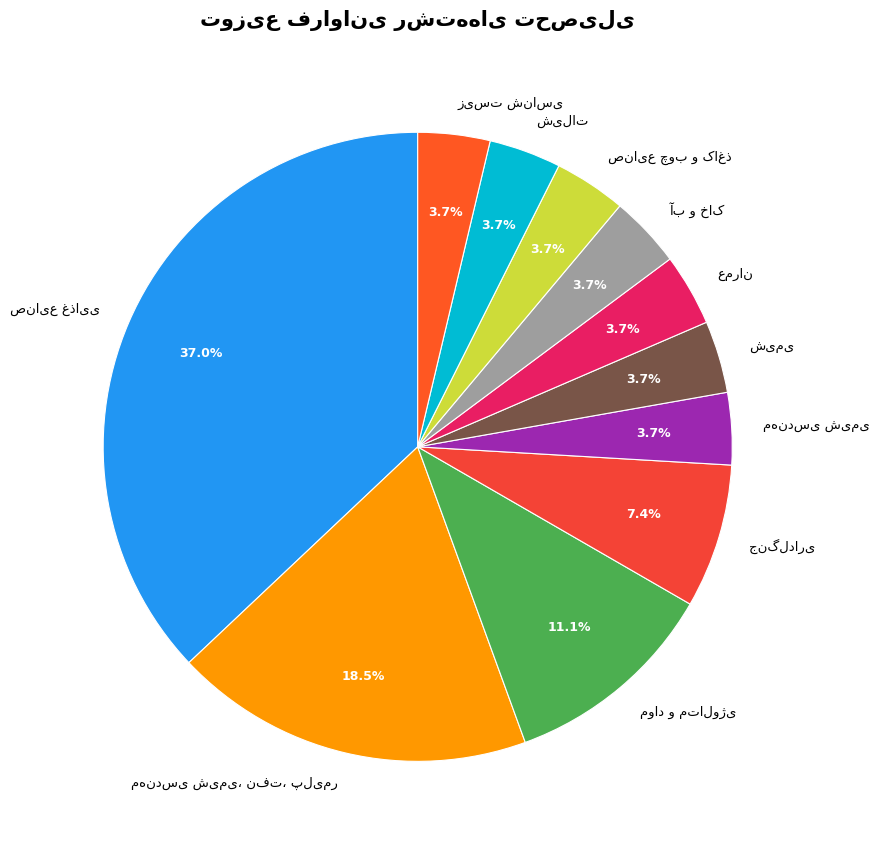

Does any single category account for the majority?

No